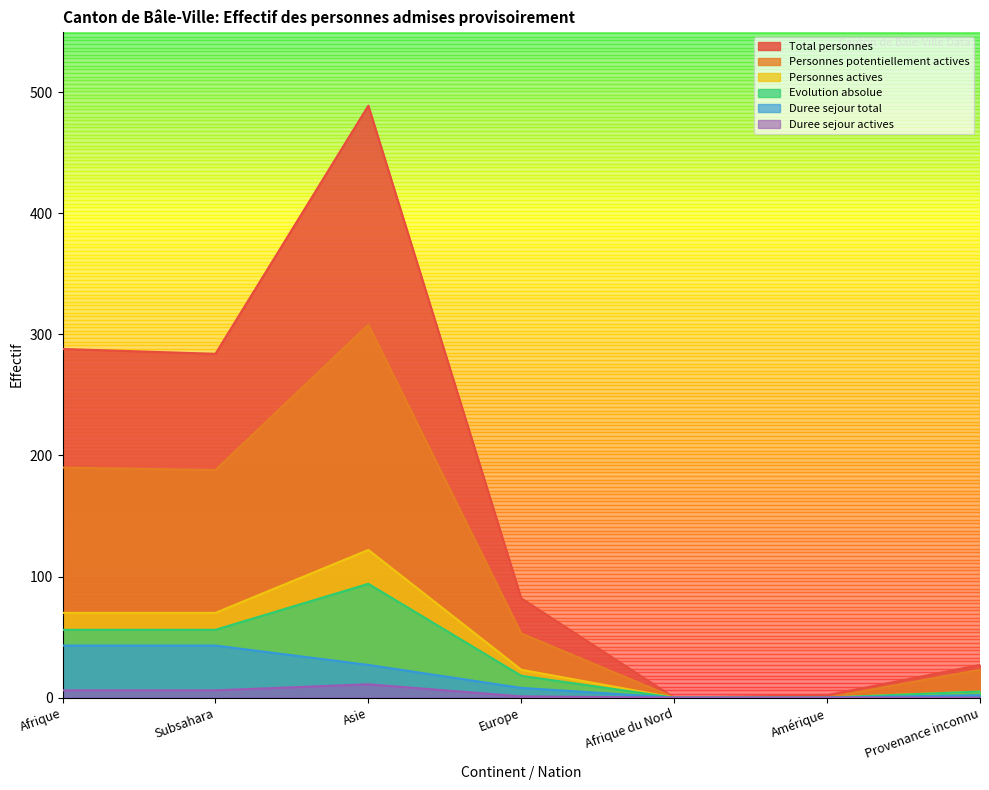

What is the total value across all series at Subsahara?

647